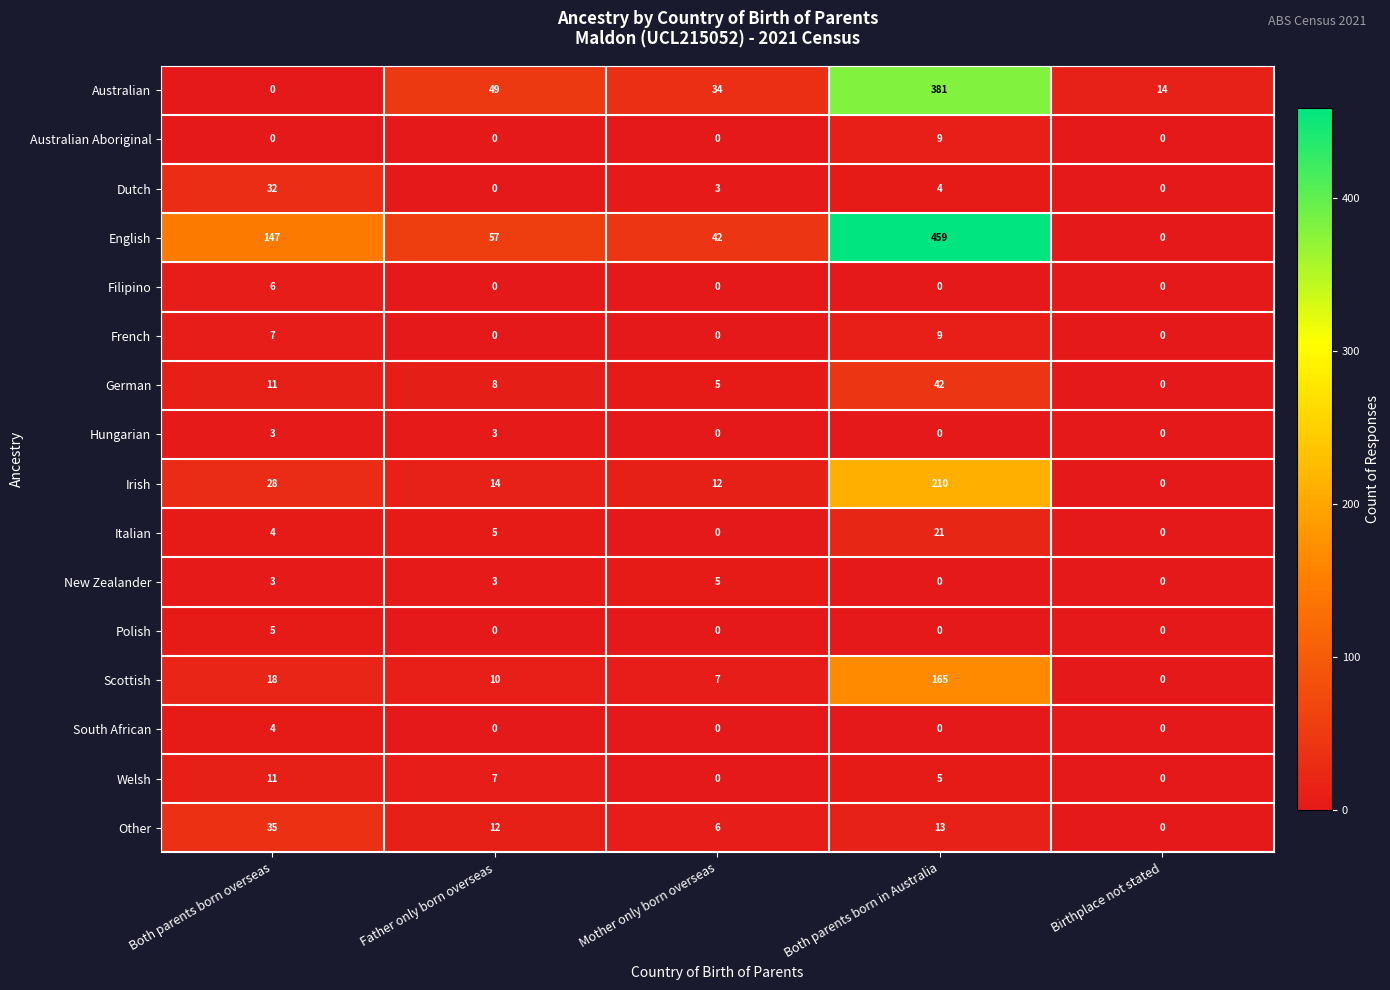

What is the sum of all Other values?

66